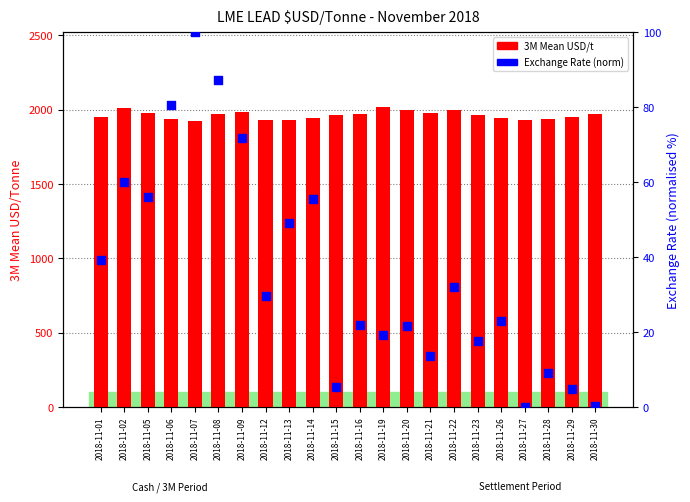

Which series reaches the maximum Y coordinate?

3M Mean (USD/t)